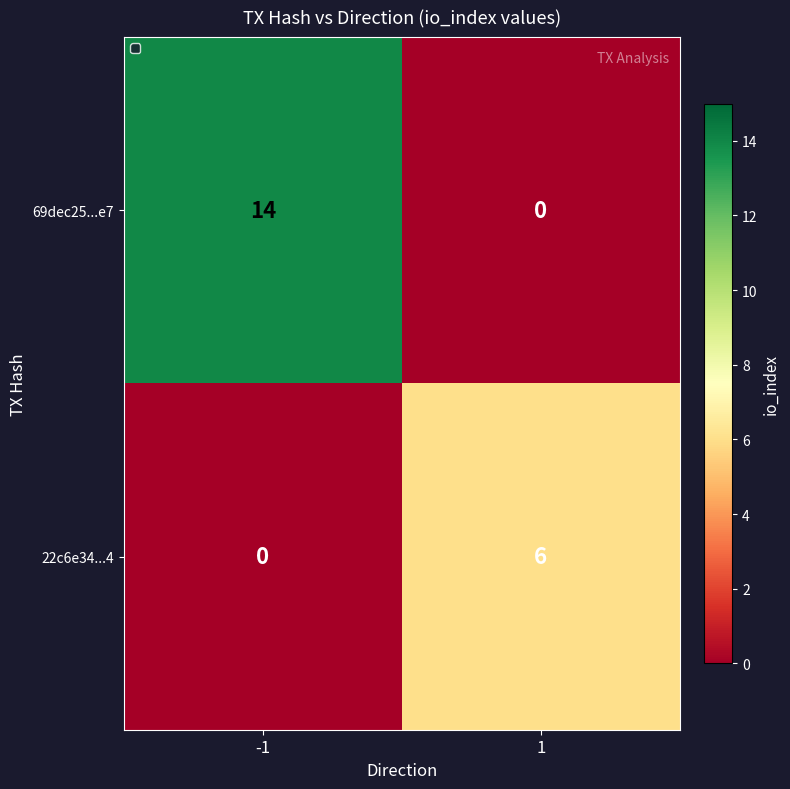

Reading left to right, list all the values displayed in this chart.

69dec25...e7: 14	0
22c6e34...4: 0	6